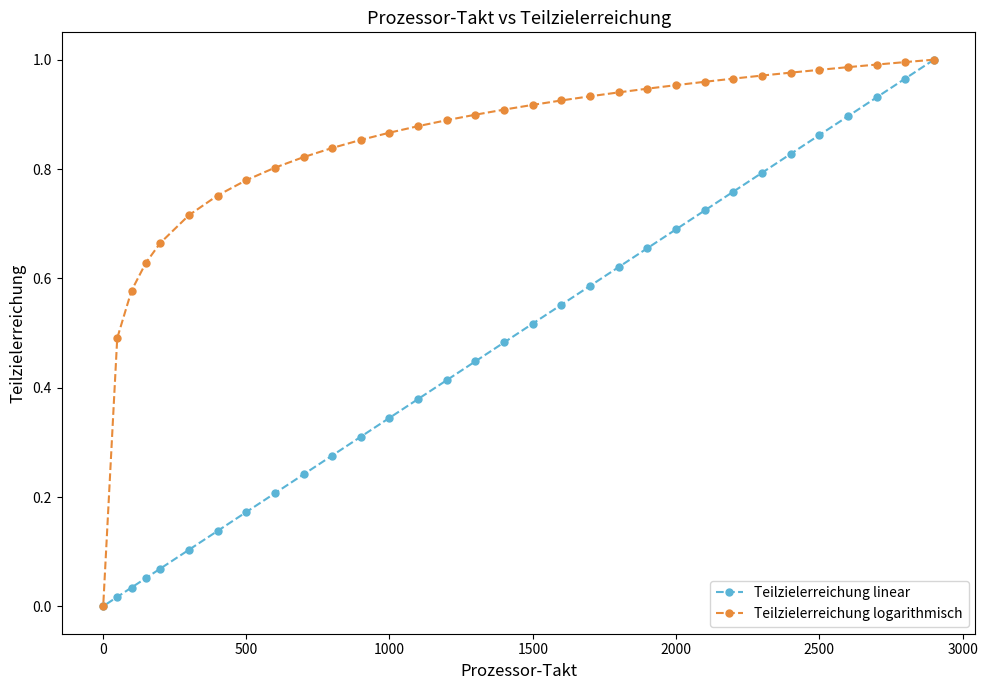

Does the chart have visible grid lines?

No